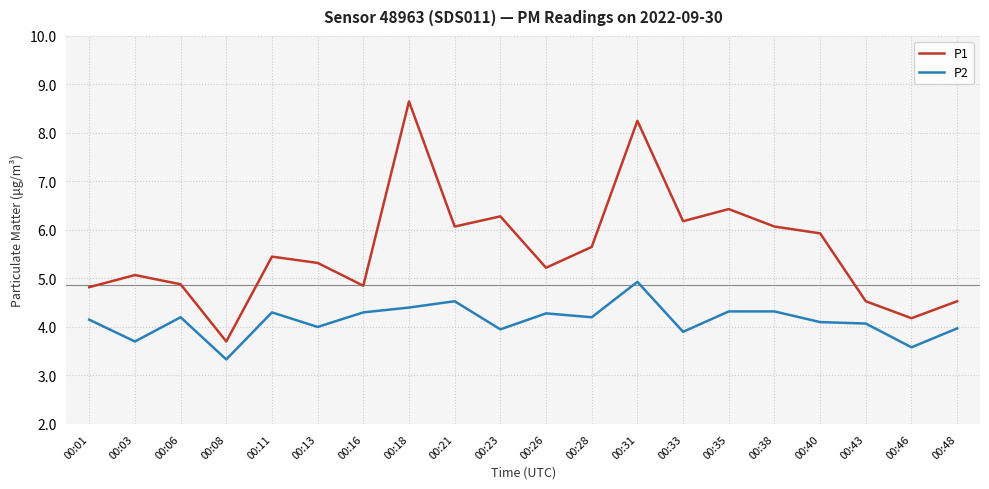

What are all the series names shown in the legend?

P1, P2